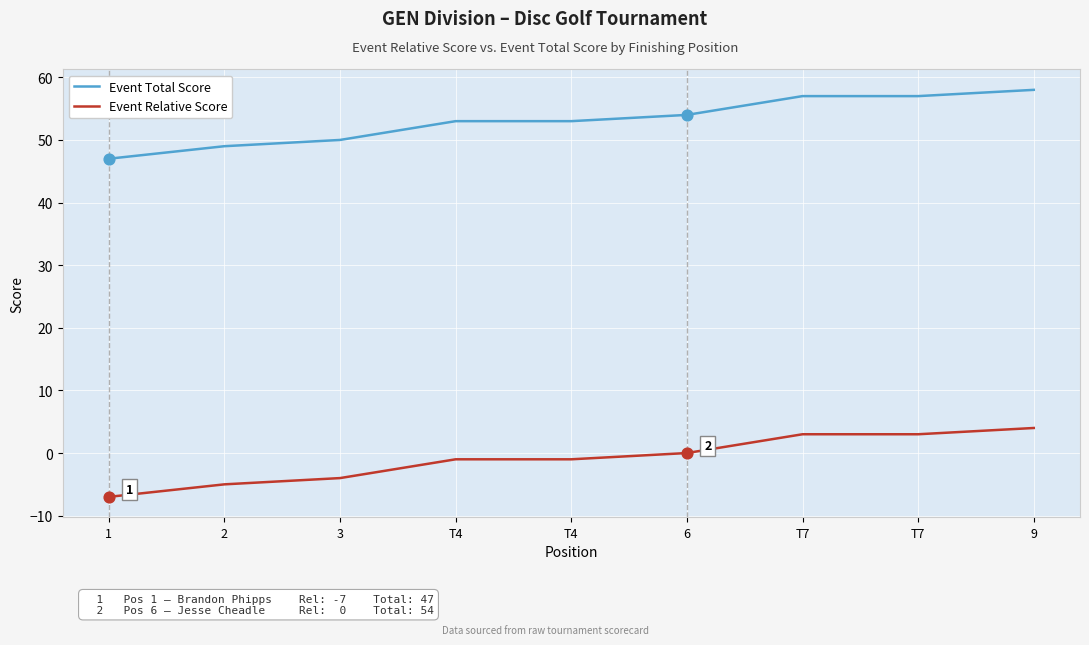

At which category is the sum across all series the highest?

9